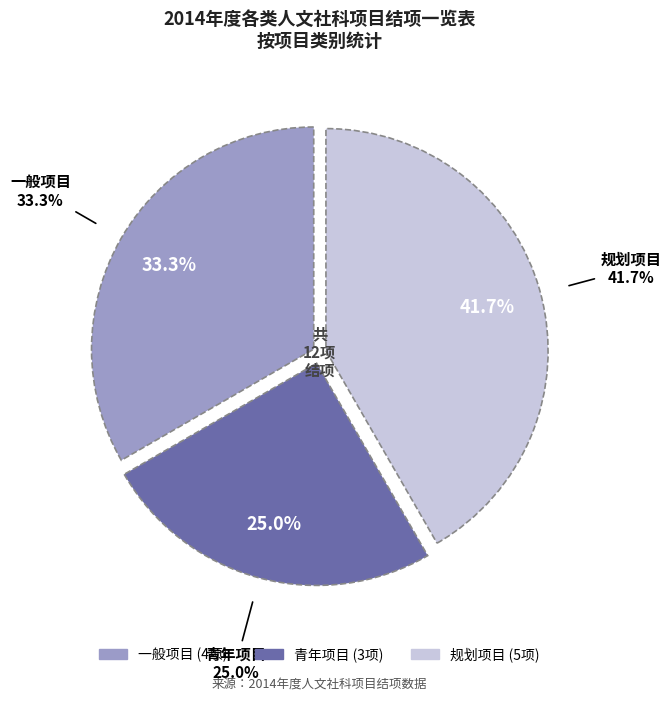

Is there any slice that represents more than half of the pie?

No